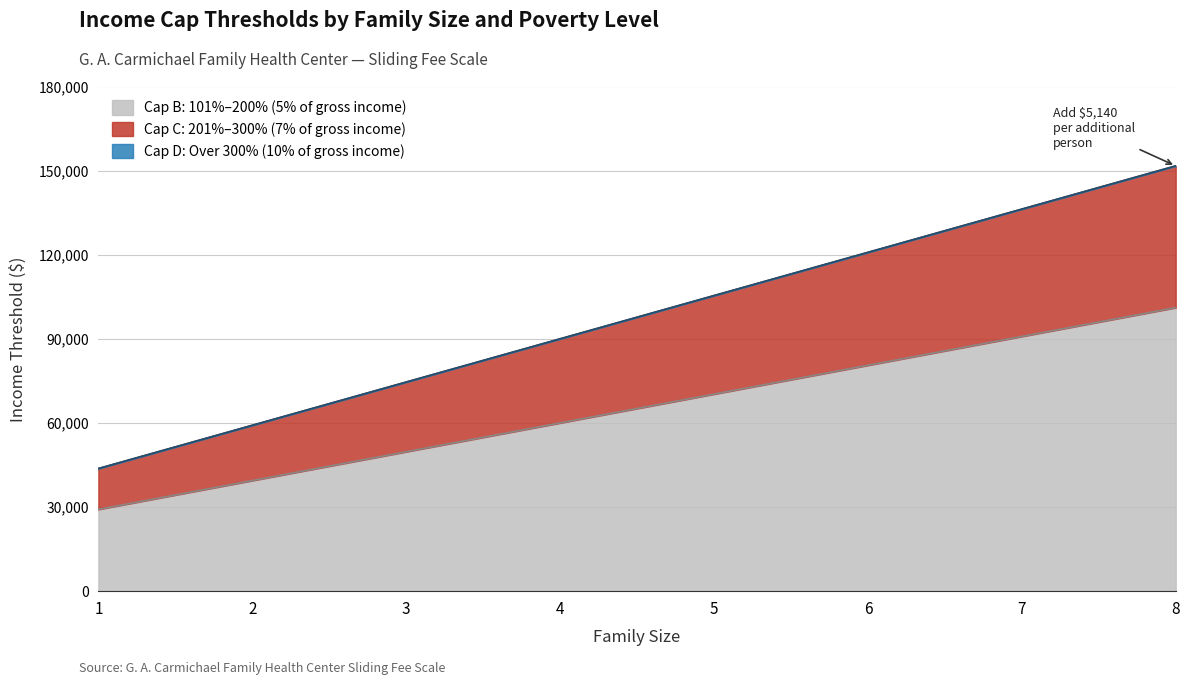

At which category is the sum across all series the highest?

8